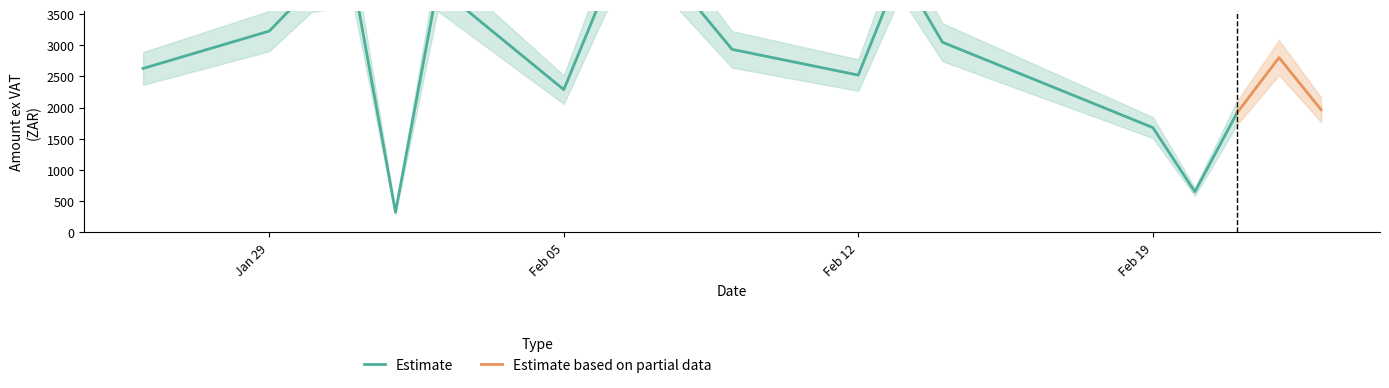

How many lines are shown in the chart?

2